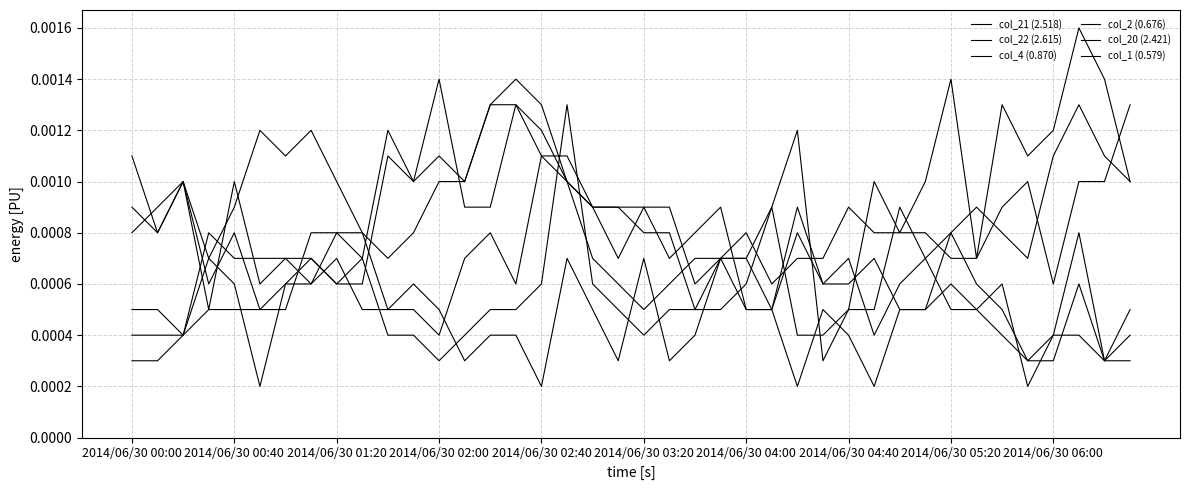

At which label does col_21 (2.518) reach its minimum?

2014/06/30 03:20